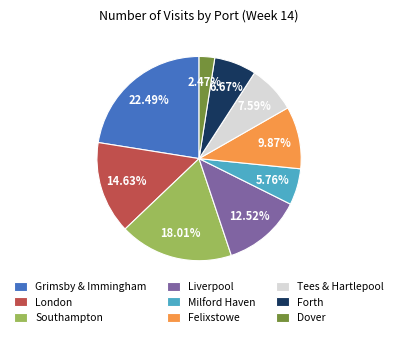

What percentage is the Forth slice, to the nearest percent?

7%